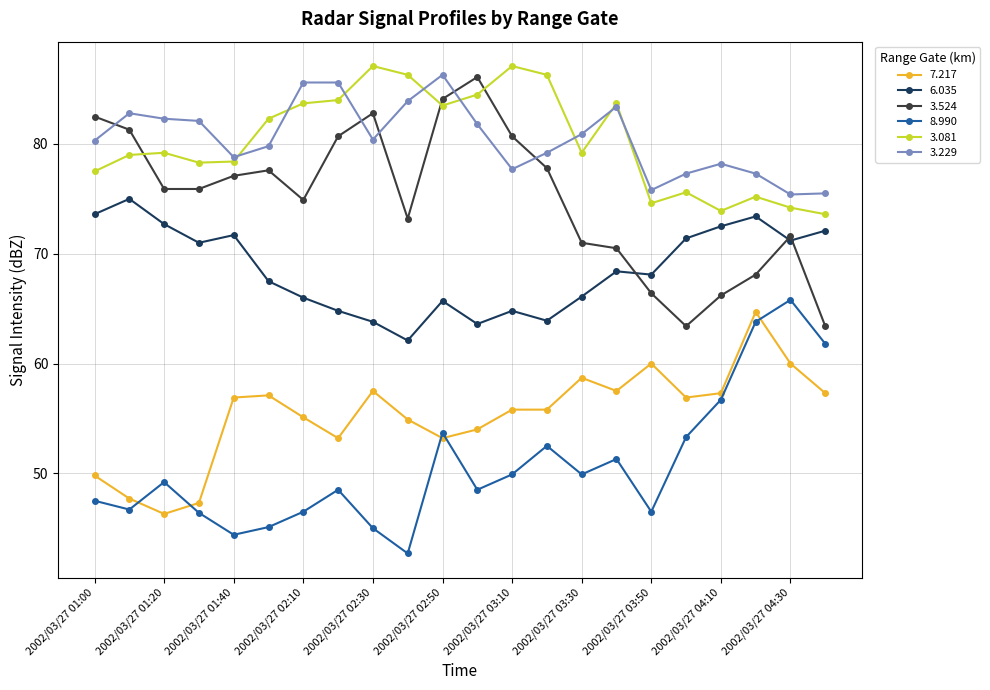

What is the sum of all 3.229 values?

1770.4